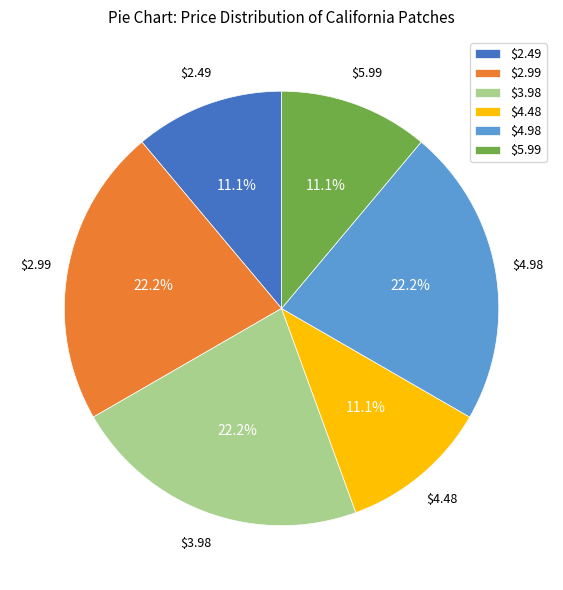

To the nearest percent, what is the difference between the largest and smallest slice percentages?

11%